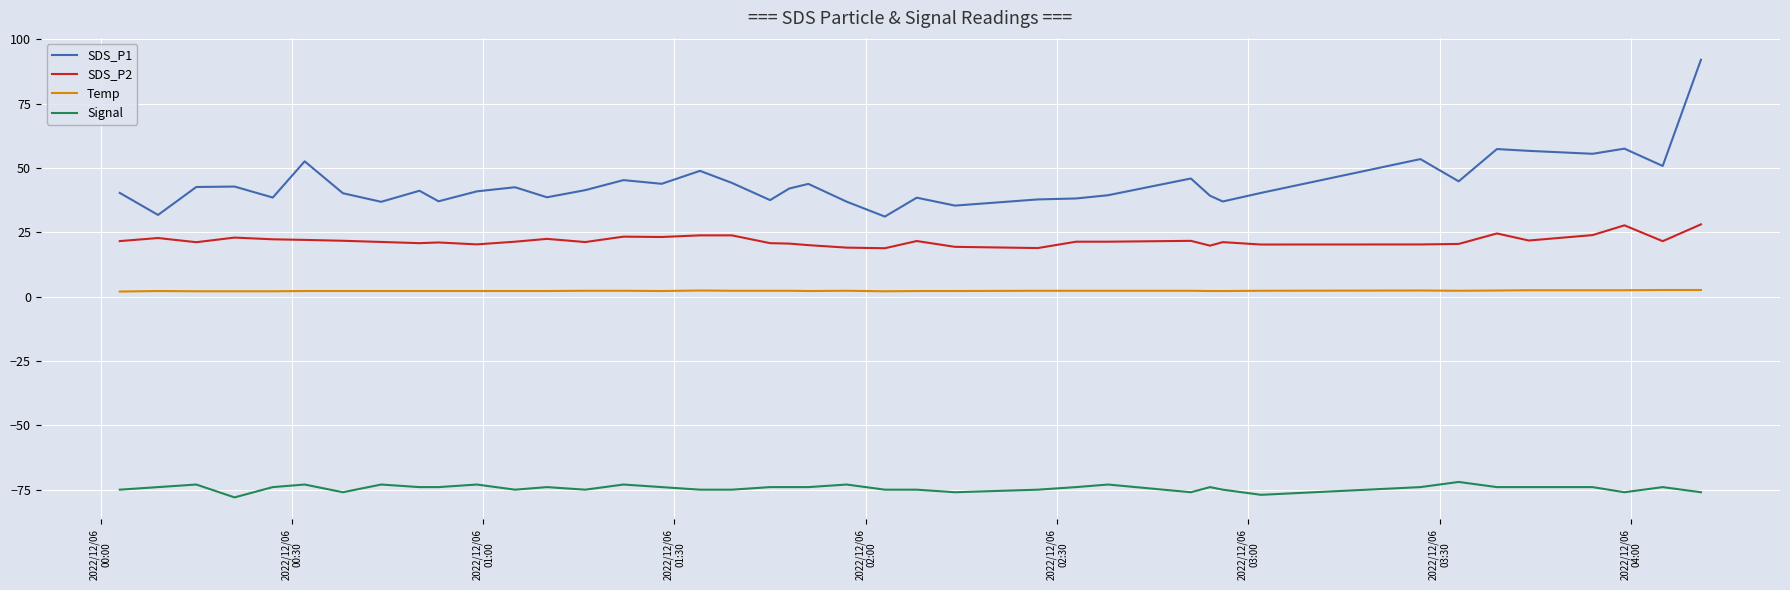

Which series has the largest total across all categories?

SDS_P1